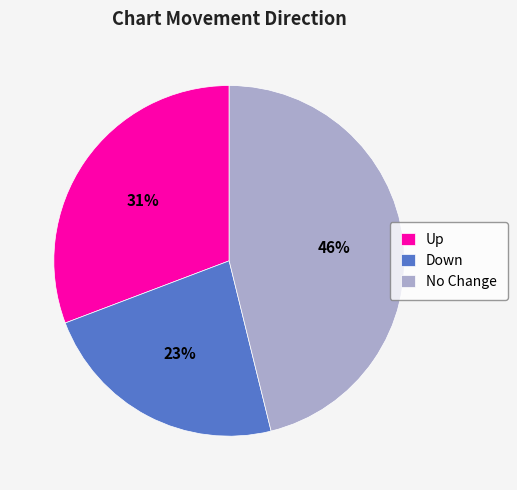

Approximately how many times larger is the value at Up compared to Down?

1.3